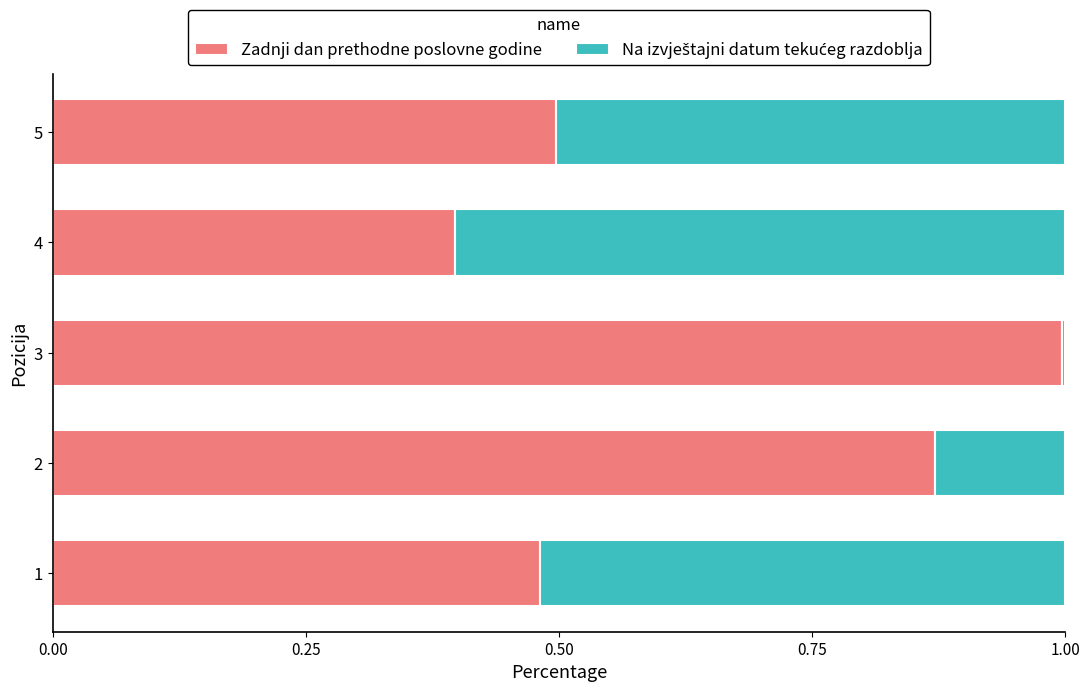

What is the sum of all Zadnji dan prethodne poslovne godine values?

3.2